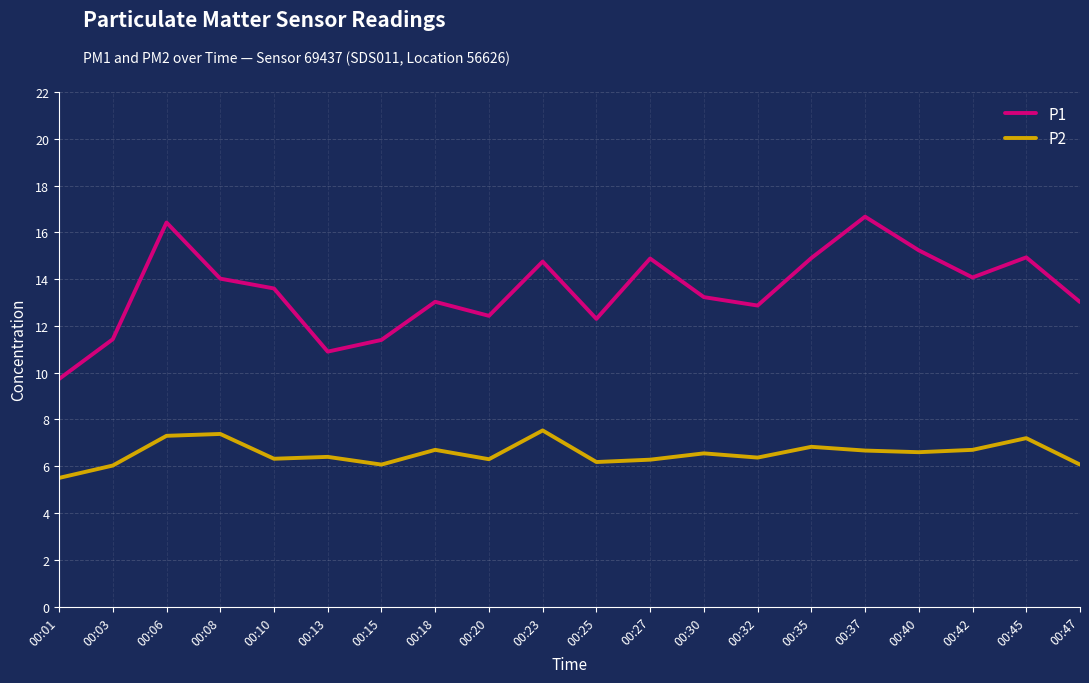

Which series has the widest spread of values?

P1